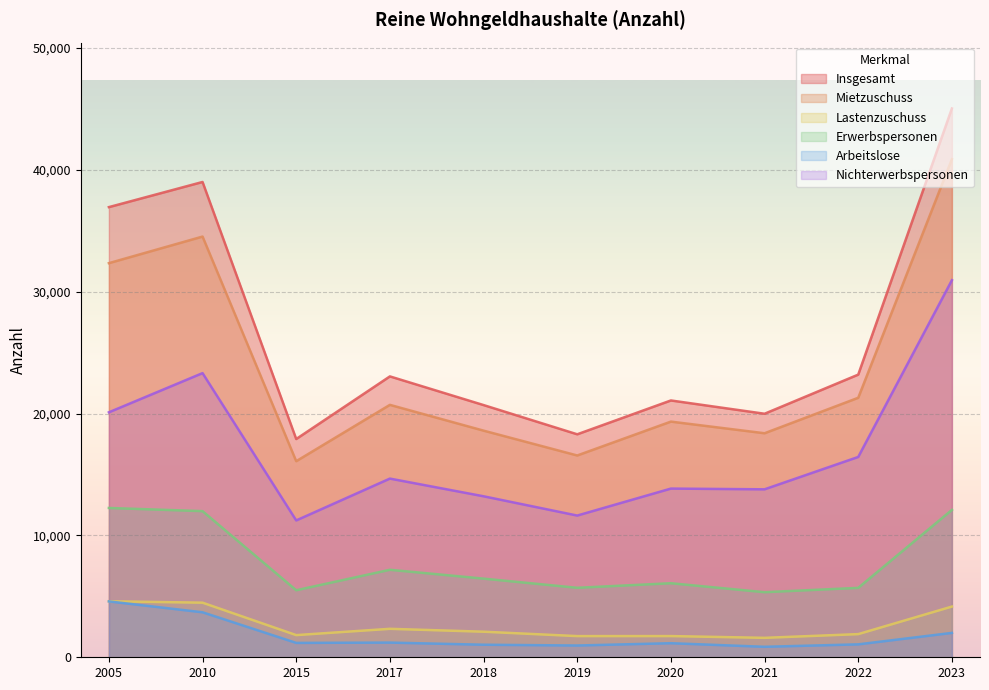

In Erwerbspersonen, how many points are higher than both neighbors (excluding endpoints)?

2